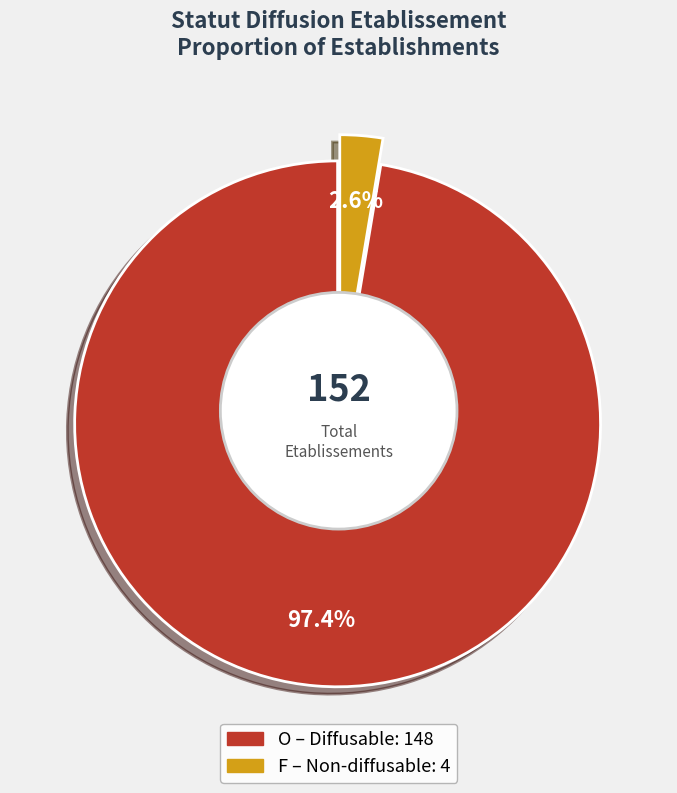

To the nearest percent, what percentage of the pie is O?

97%